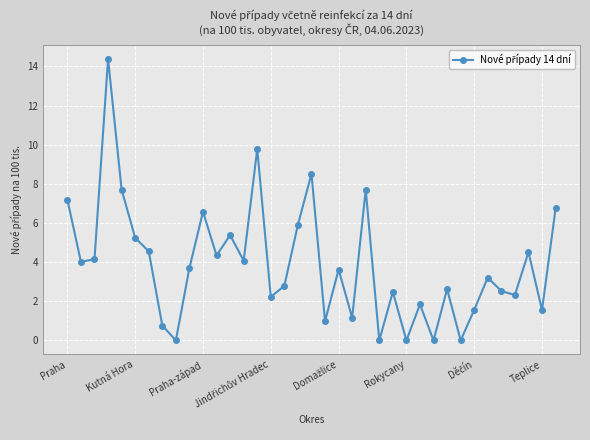

What is the greatest value displayed?

14.4